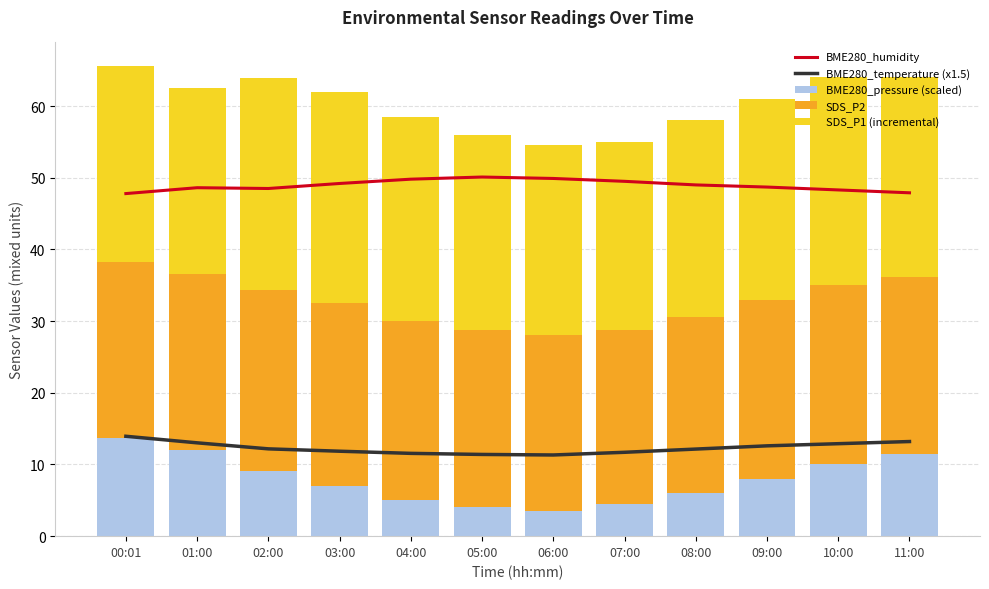

How many data points does each series have?

12